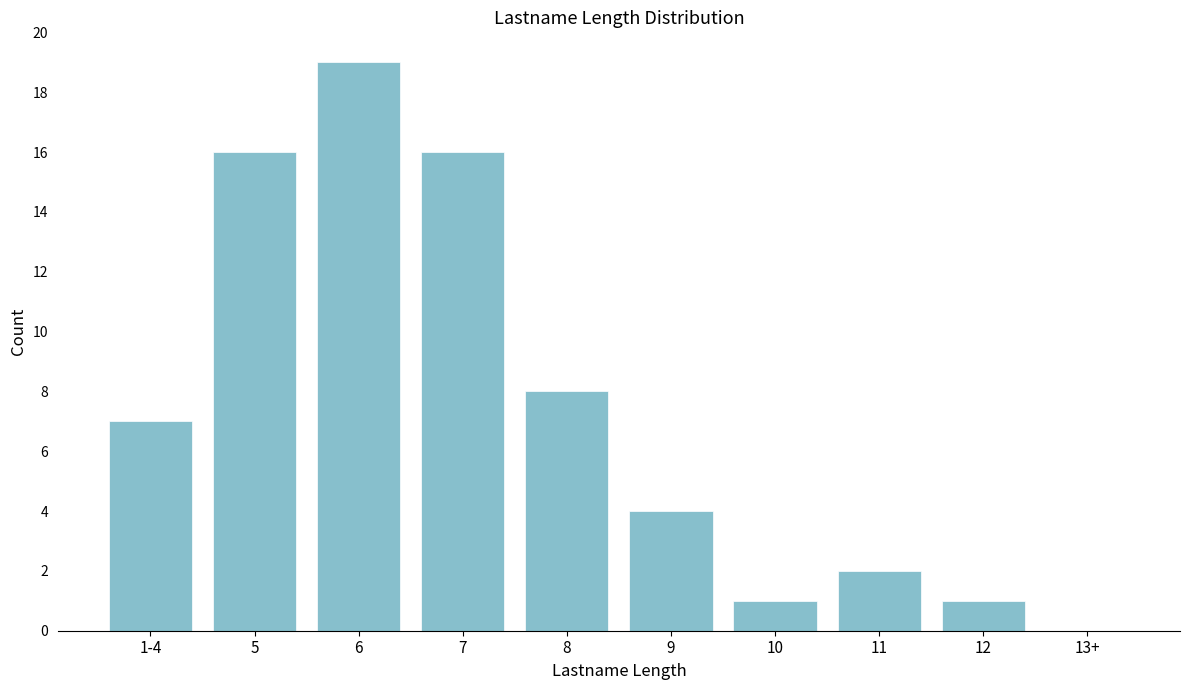

Reading left to right, transcribe all the data shown in this chart.

1-4=7	5=16	6=19	7=16	8=8	9=4	10=1	11=2	12=1	13+=0